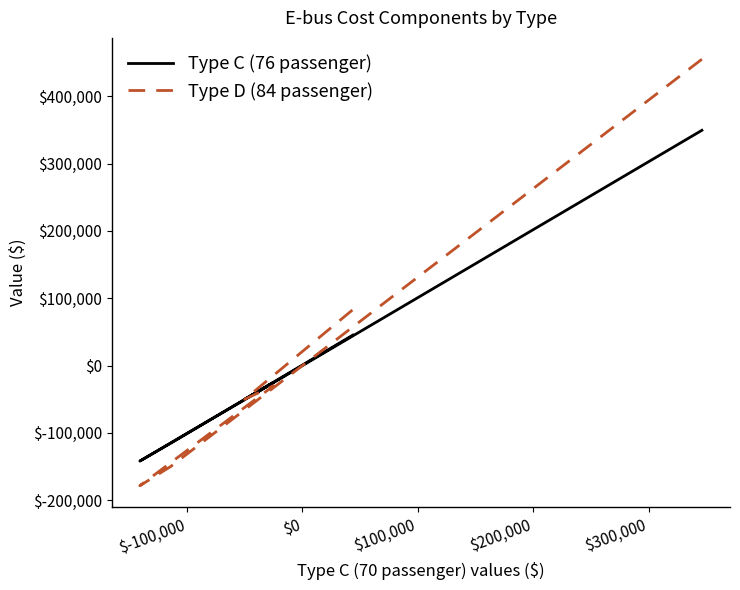

The value of Type D (84 passenger) at $0 is -78856.8. True or false?

False